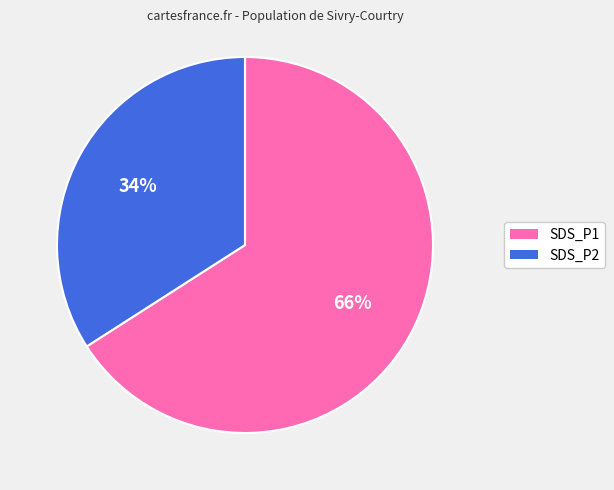

Is the sum of SDS_P2 and SDS_P1 greater than half?

Yes